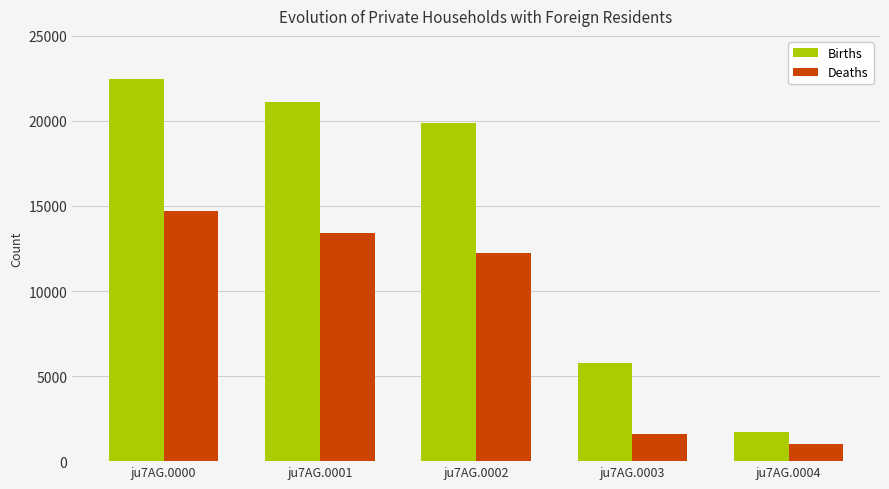

Reading left to right, list all the values displayed in this chart.

Births: 22461	21124	19903	5794	1723
Deaths: 14720	13416	12256	1584	993